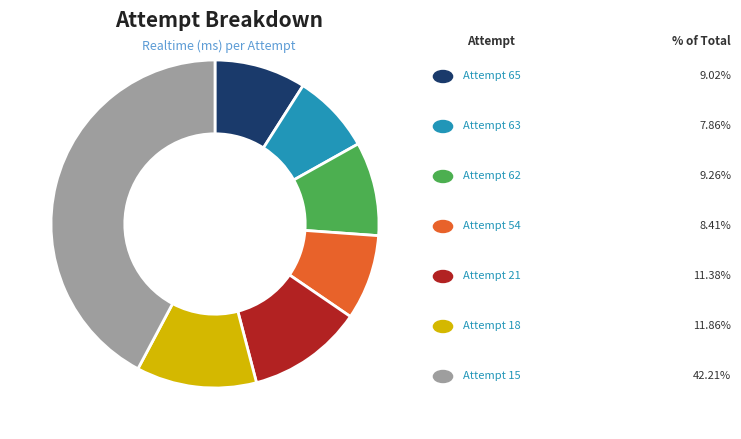

Does any single category account for the majority?

No